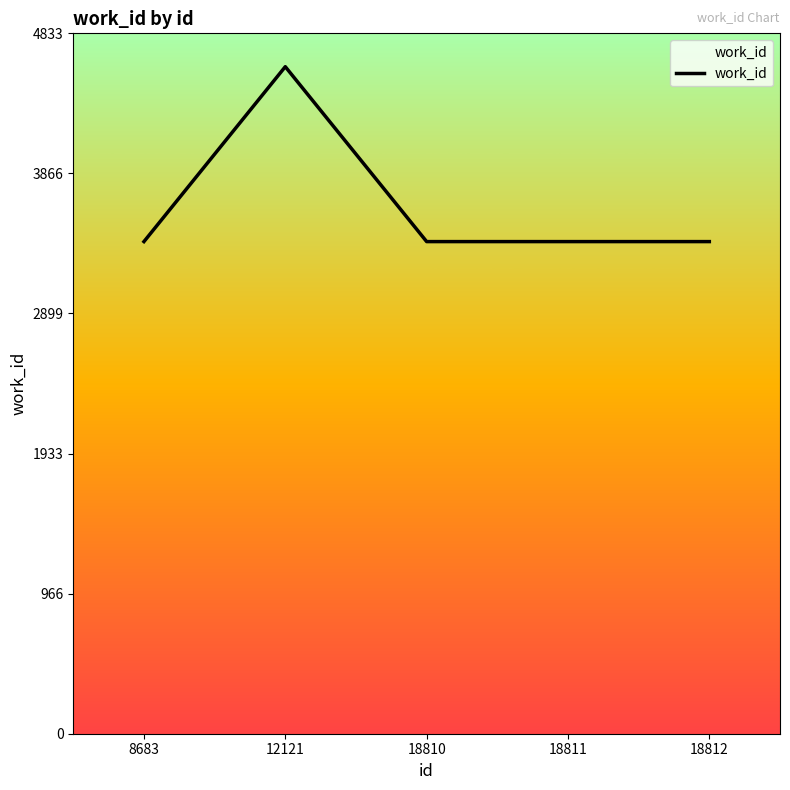

True or false: the data has more than 2 interior local peaks.

False